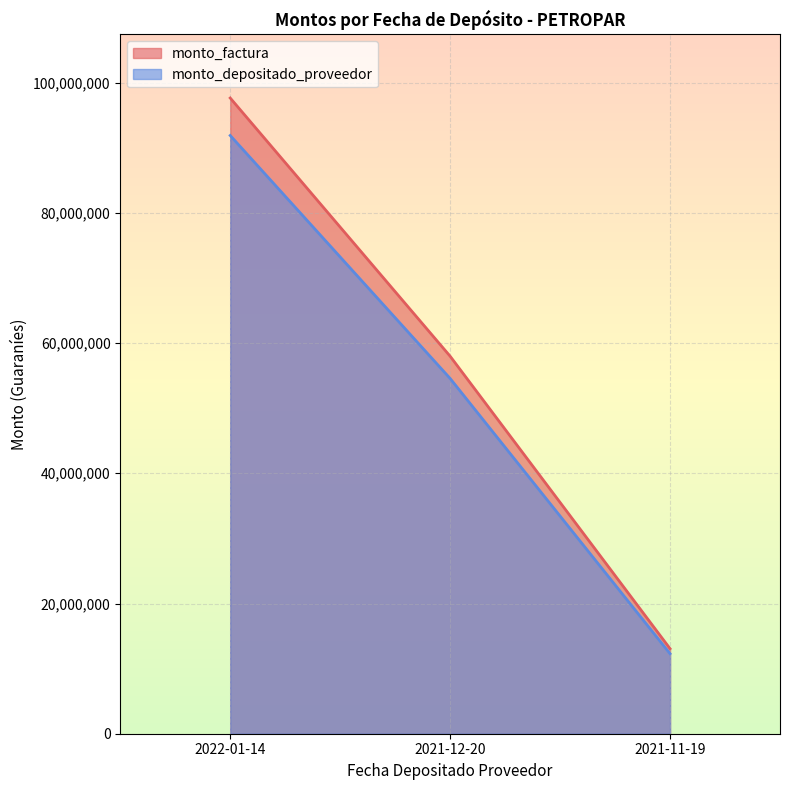

What is the spread (max minus min) of values at 2021-11-19?

770084